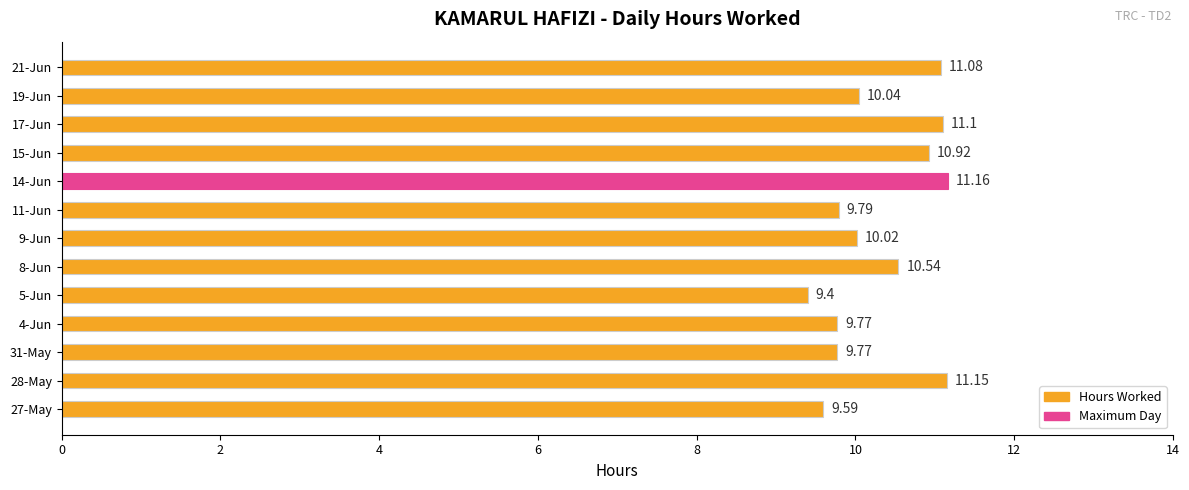

What is the sum of all values?

134.3